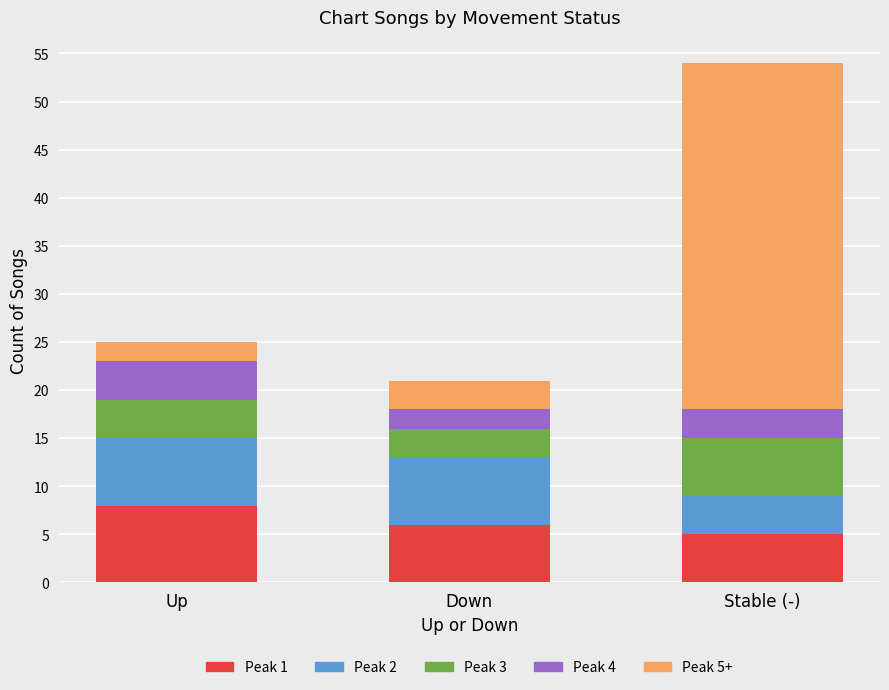

What is the difference between the maximum and minimum values in the Peak 1 series?

3